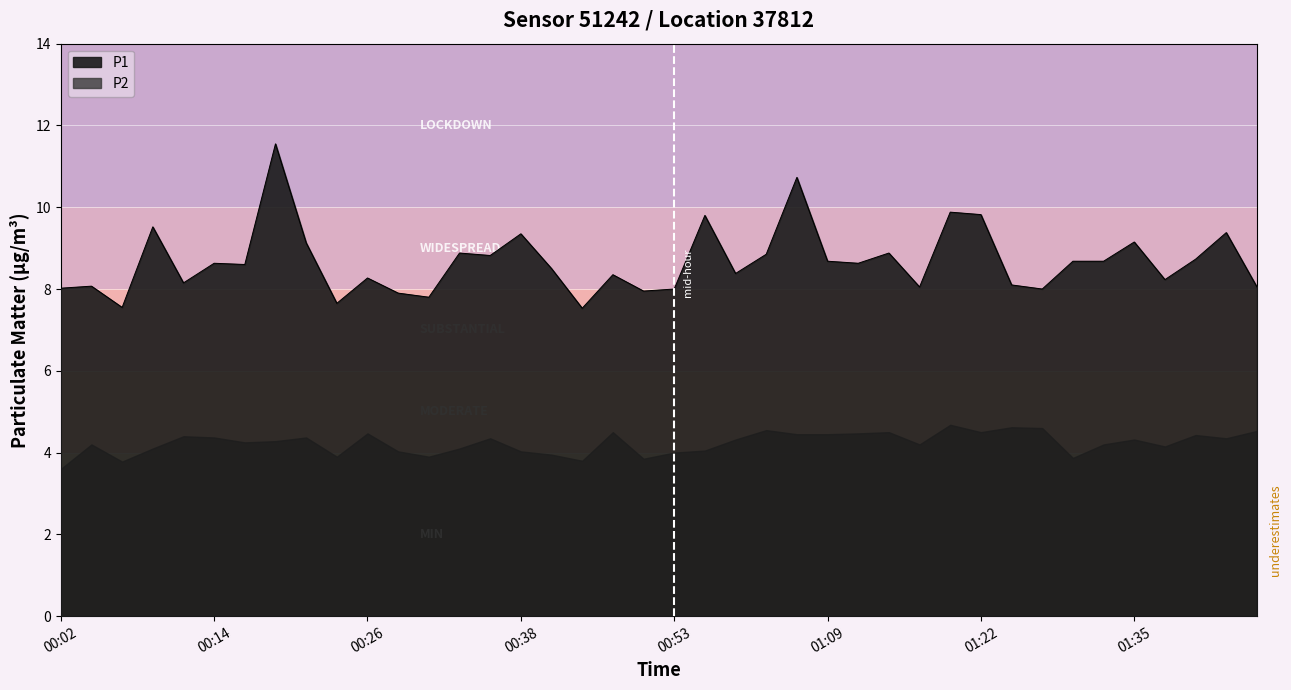

True or false: the data shows 4.0 at 00:14.

False